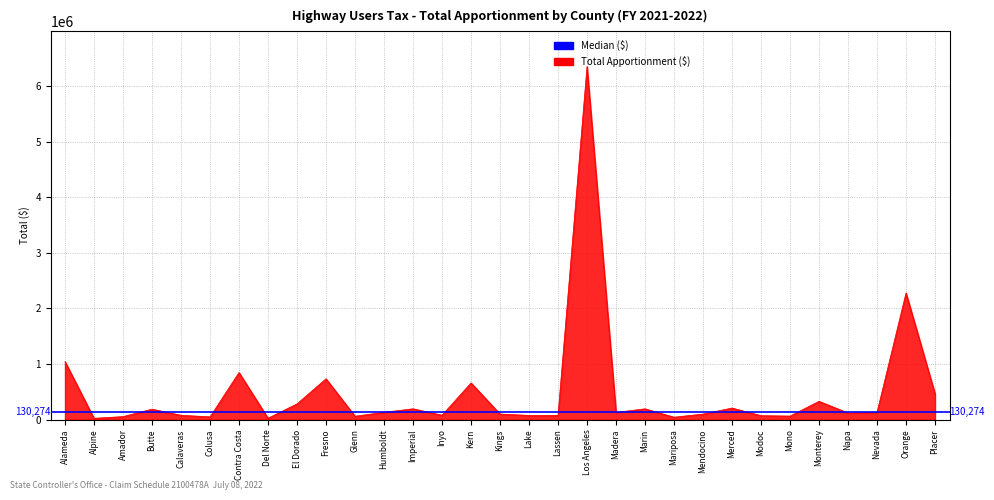

What is the smallest value displayed?

24109.8